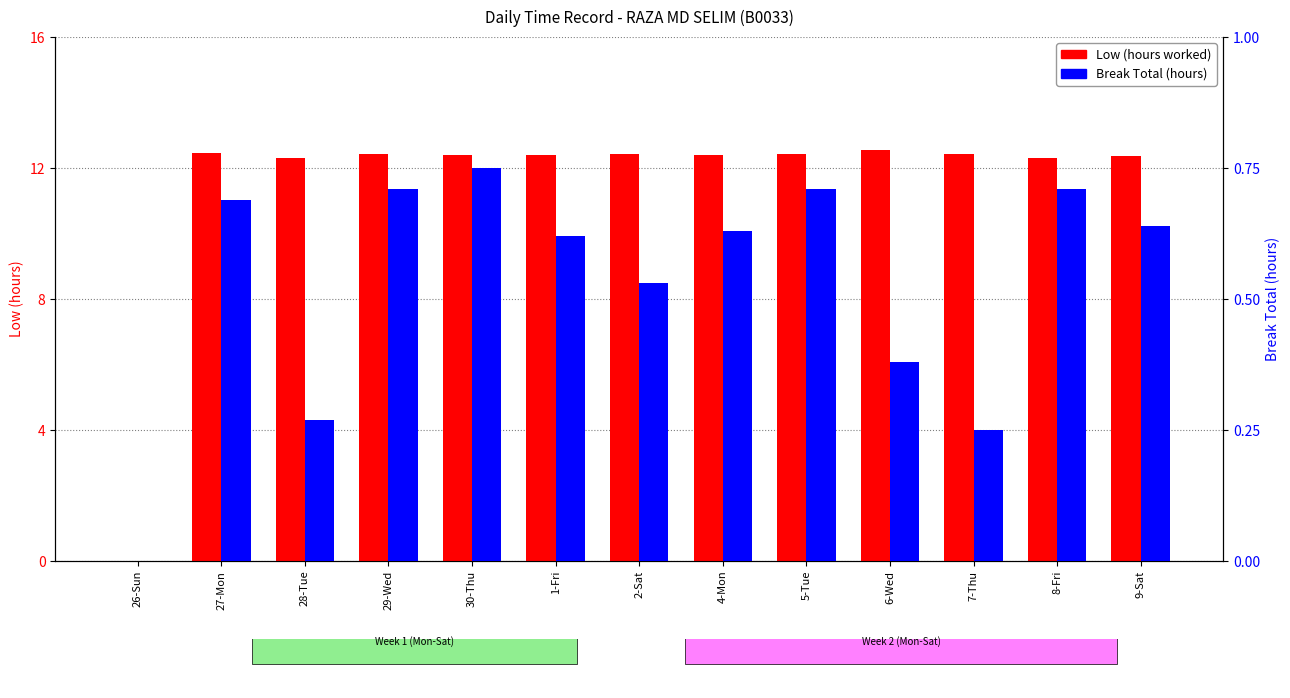

At which label does Low first exceed 12?

27-Mon